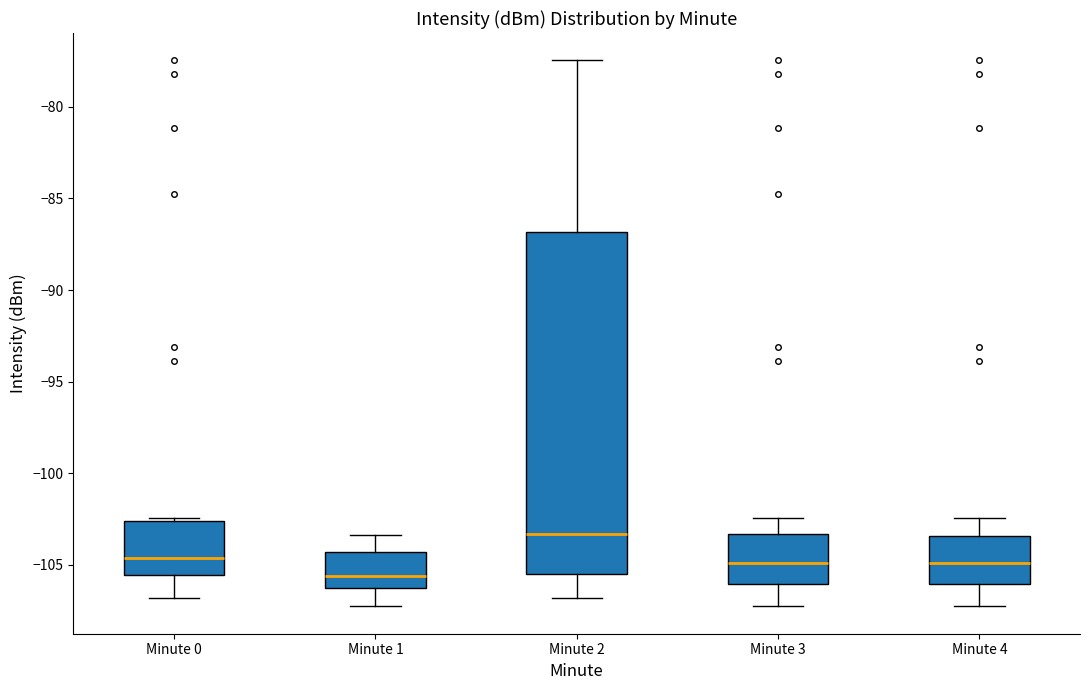

Reading left to right, read every box against the y-axis: the position of its median line, the range the box covers, and the ends of its whiskers. The values are not printed on the chart, so give them approximately, as read against the axis.

Minute 0: median -104.5, box -105.5 to -102.5, whiskers -107.0 to -102.5 (just above the box's upper edge)
Minute 1: median -105.5, box -106.0 to -104.5, whiskers -107.5 to -103.5
Minute 2: median -103.5, box -105.5 to -87.0, whiskers -107.0 to -77.5
Minute 3: median -105.0, box -106.0 to -103.5, whiskers -107.5 to -102.5
Minute 4: median -105.0, box -106.0 to -103.5, whiskers -107.5 to -102.5